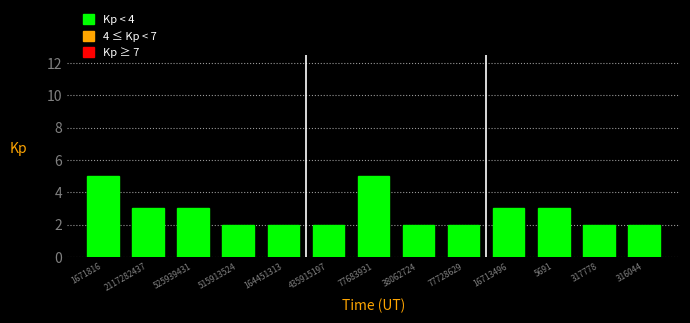

Reading right to left, transcribe all the data shown in this chart.

2	2	3	3	2	2	5	2	2	2	3	3	5